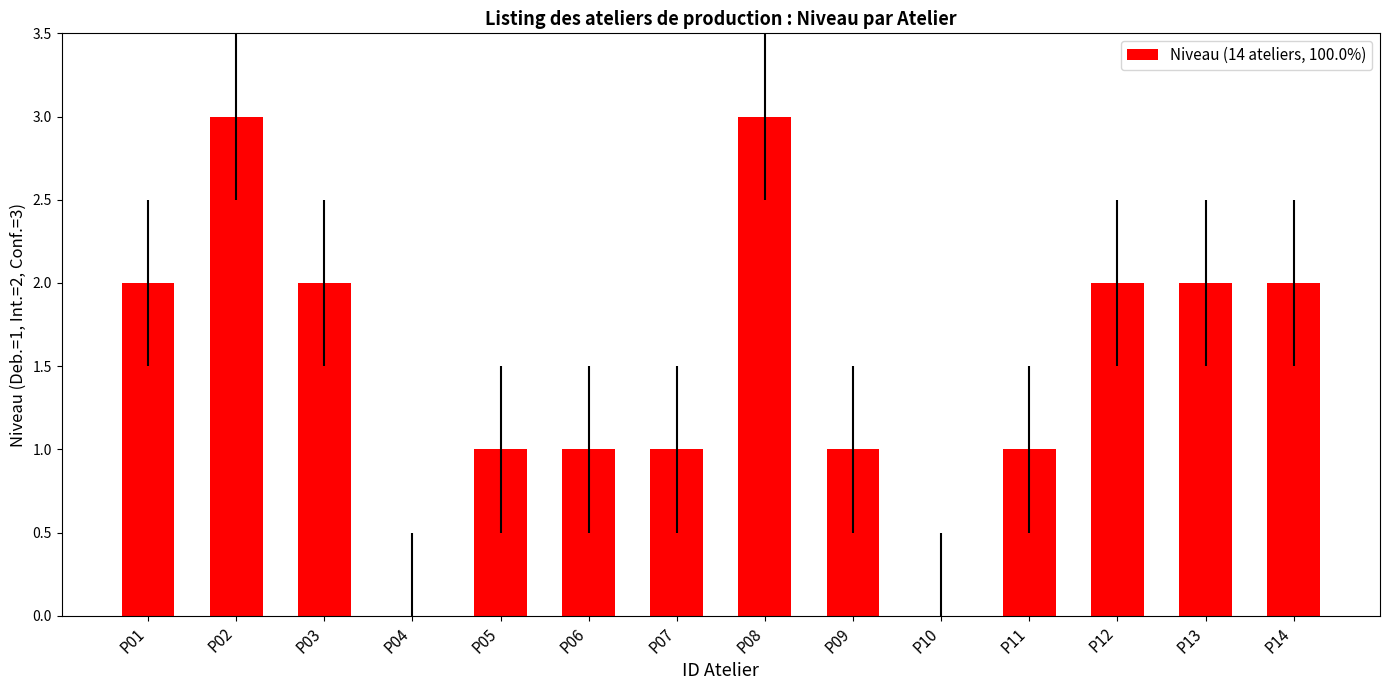

The chart shows a value of 2 at P01. True or false?

True